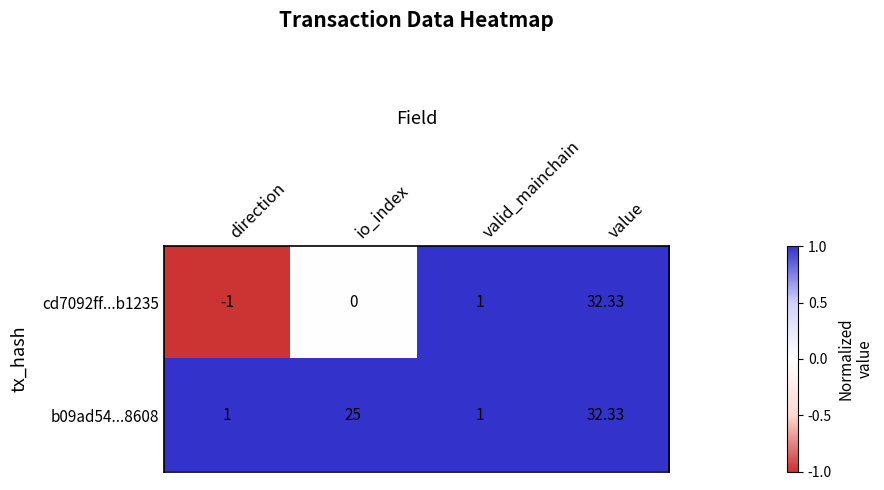

What is the smallest value displayed?

-1.0